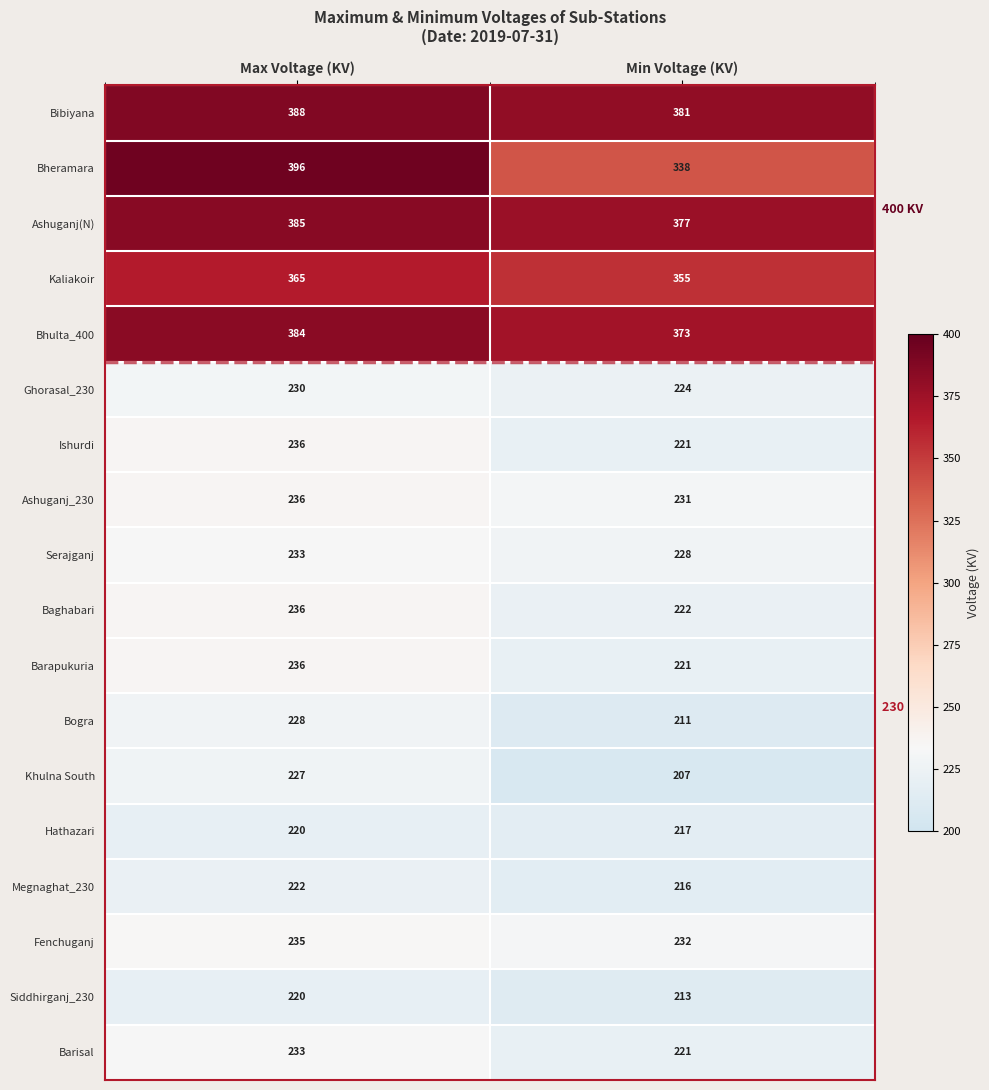

Which series changed the most between Max Voltage (KV) and Min Voltage (KV)?

Bheramara